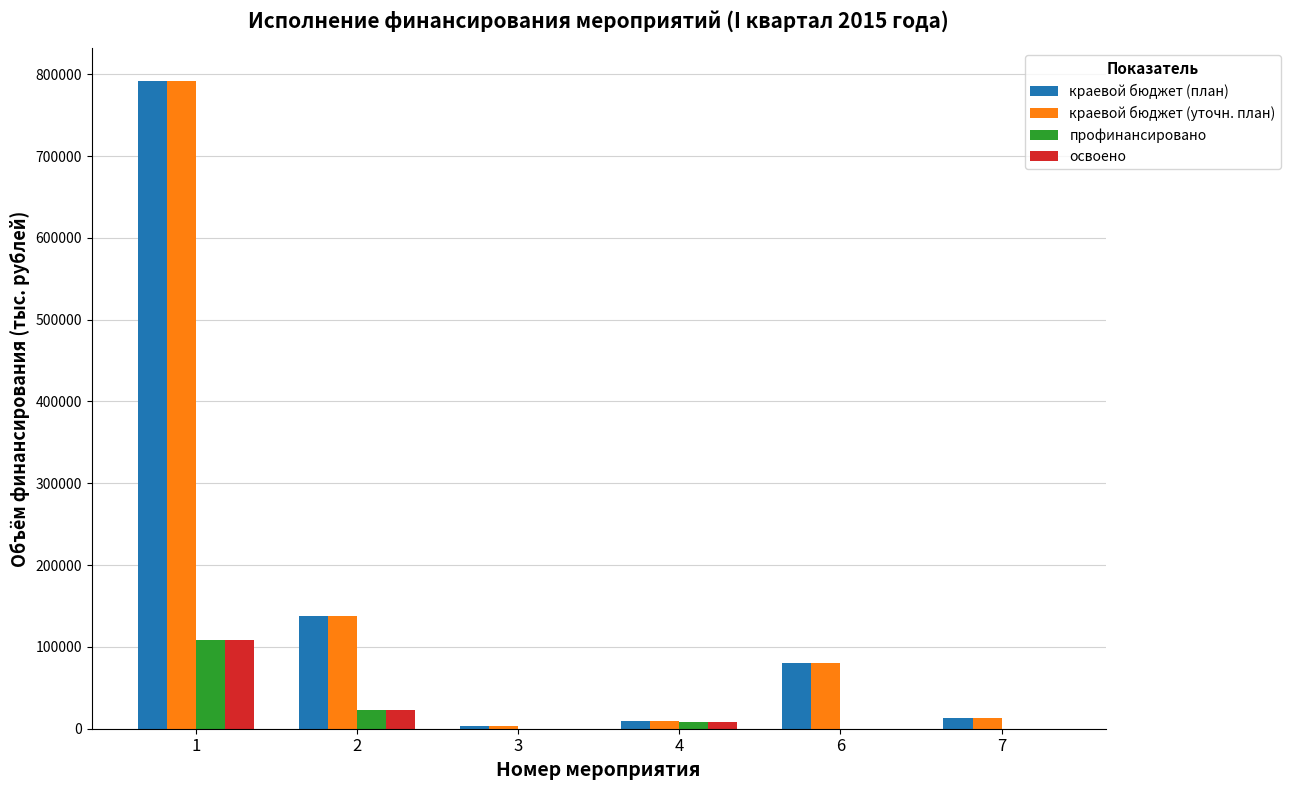

The value of профинансировано at 7 is 42887.8. True or false?

False